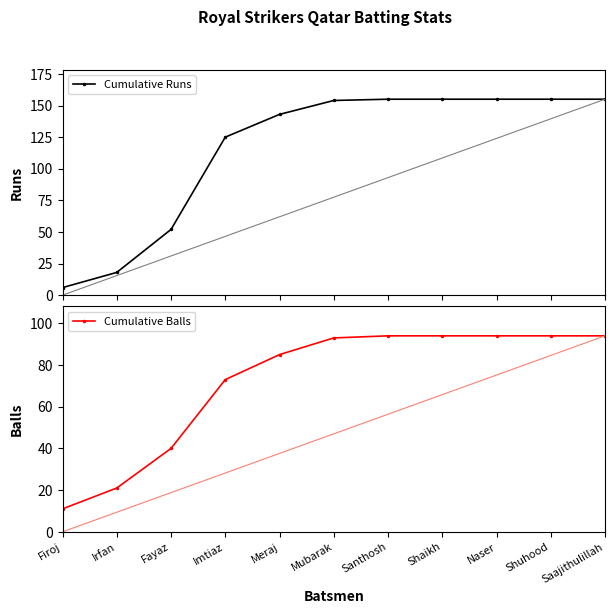

What is the sum of the Cumulative Runs values at Shuhood and Fayaz?

207